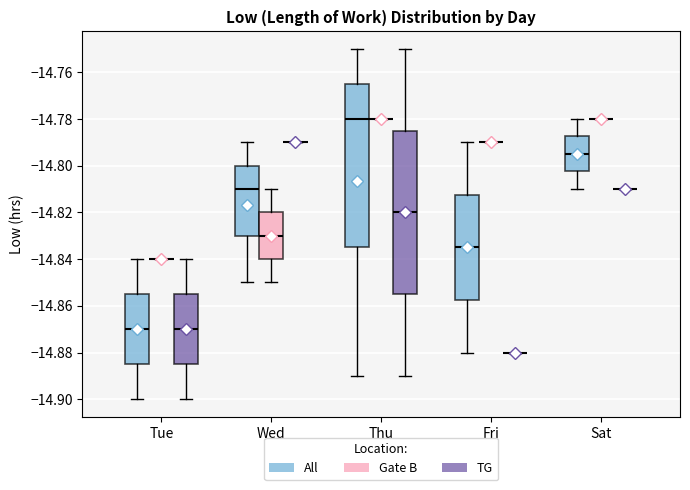

Reading left to right, transcribe this box plot: for each box, give where its median line is, the range the box spans, and where its two whiskers end, as read against the y-axis. The values are not printed on the chart, so give them approximately, as read against the axis.

Tue (All): median -14.870, box -14.884 to -14.854, whiskers -14.900 to -14.840
Tue (Gate B): box collapsed to a line at -14.840, whiskers -14.840 to -14.840
Tue (TG): median -14.870, box -14.884 to -14.854, whiskers -14.900 to -14.840
Wed (All): median -14.810, box -14.830 to -14.800, whiskers -14.850 to -14.790
Wed (Gate B): median -14.830, box -14.840 to -14.820, whiskers -14.850 to -14.810
Wed (TG): box collapsed to a line at -14.790, whiskers -14.790 to -14.790
Thu (All): median -14.780, box -14.834 to -14.764, whiskers -14.890 to -14.750
Thu (Gate B): box collapsed to a line at -14.780, whiskers -14.780 to -14.780
Thu (TG): median -14.820, box -14.854 to -14.784, whiskers -14.890 to -14.750
Fri (All): median -14.834, box -14.858 to -14.812, whiskers -14.880 to -14.790
Fri (Gate B): box collapsed to a line at -14.790, whiskers -14.790 to -14.790
Fri (TG): box collapsed to a line at -14.880, whiskers -14.880 to -14.880
Sat (All): median -14.794, box -14.802 to -14.788, whiskers -14.810 to -14.780
Sat (Gate B): box collapsed to a line at -14.780, whiskers -14.780 to -14.780
Sat (TG): box collapsed to a line at -14.810, whiskers -14.810 to -14.810